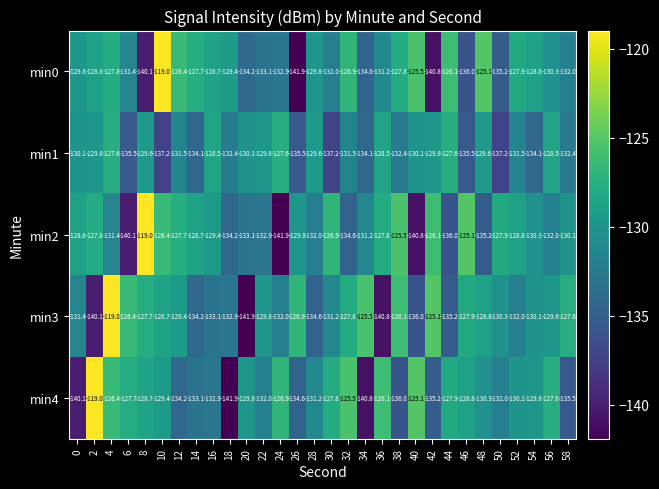

At 46, list the series in order from largest to smallest.

min2, min3, min4, min1, min0